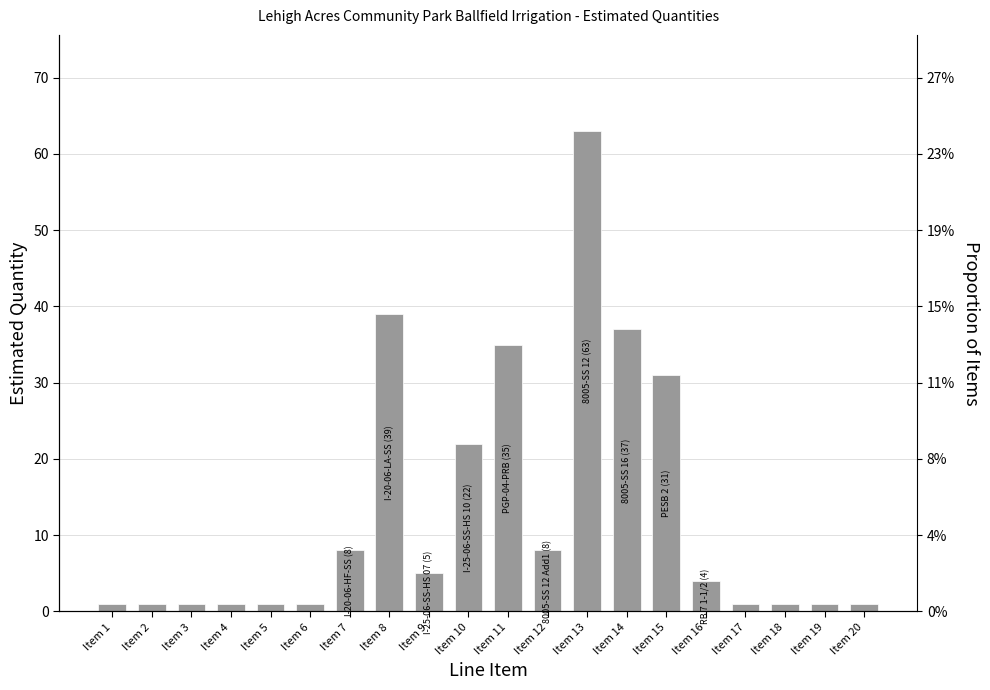

How many data points are less than 4?

10